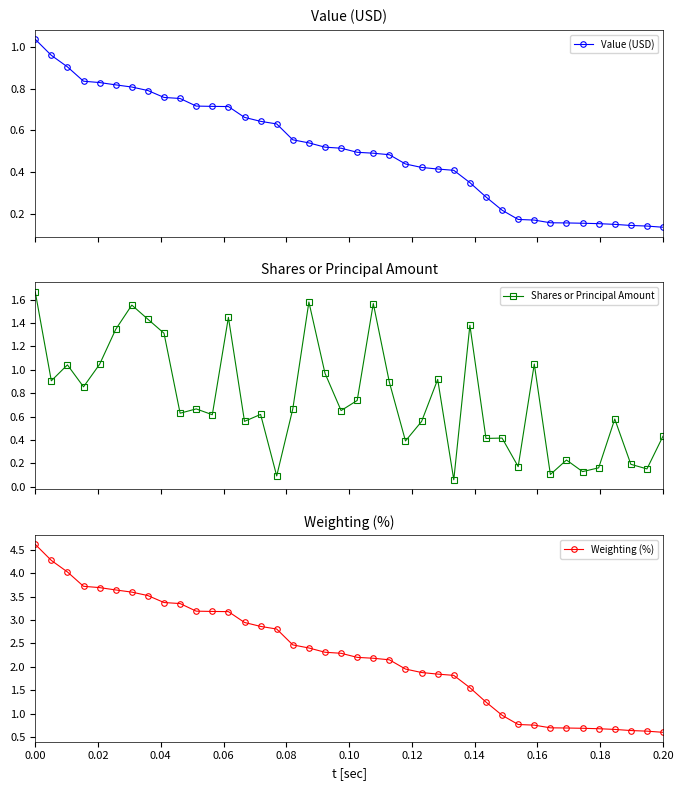

At how many categories does at least one series exceed 2?

23